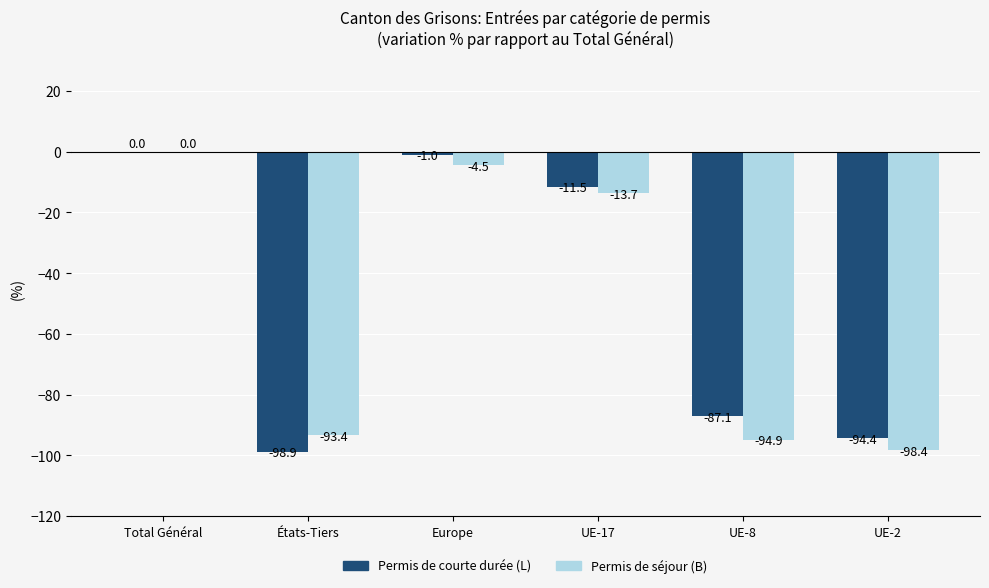

Is the value of Permis de séjour (B) at Europe greater than the value of Permis de courte durée (L) at États-Tiers?

Yes